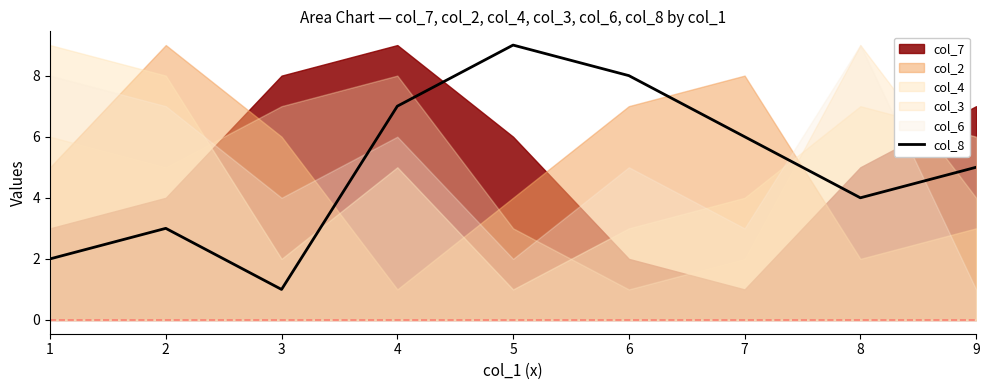

What is the approximate value at 1?

2